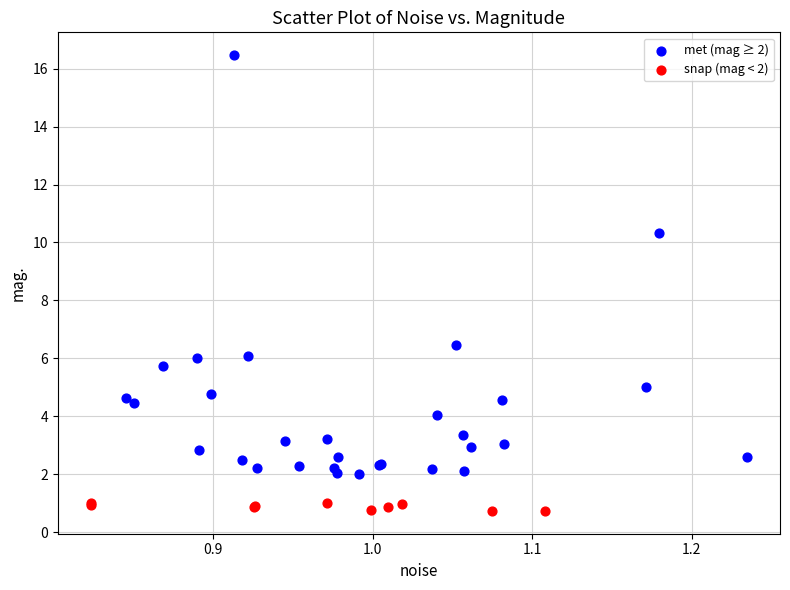

Which series reaches the minimum Y coordinate?

snap (mag < 2)